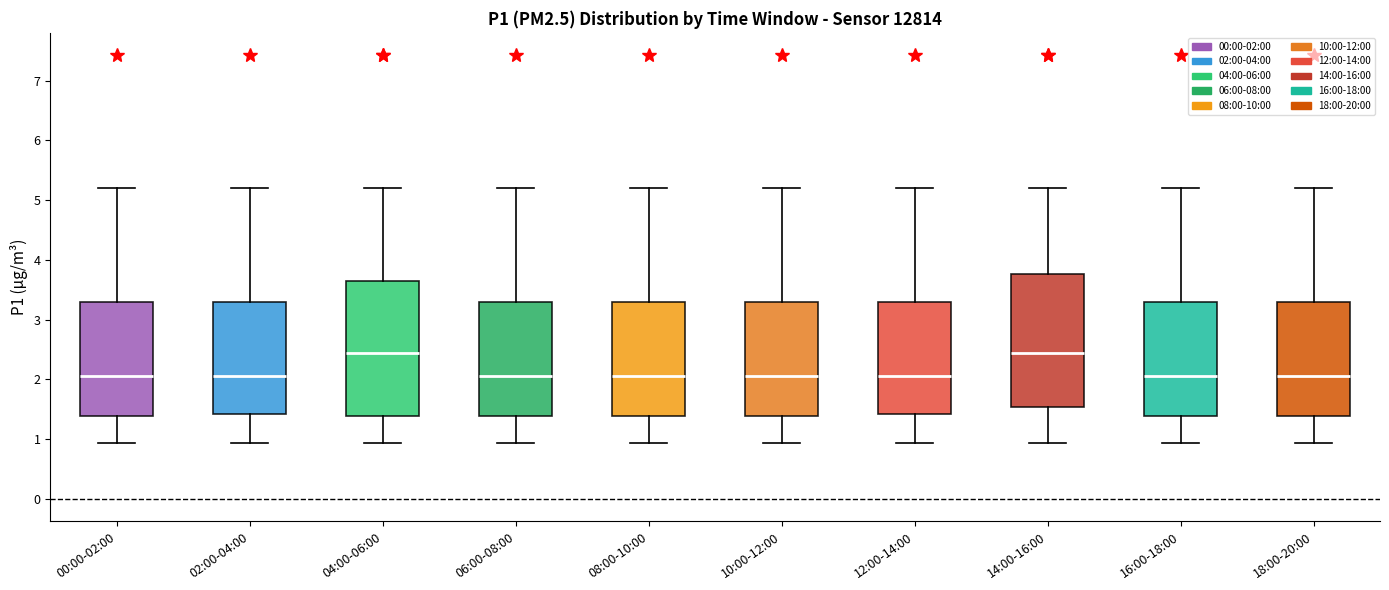

Reading left to right, transcribe this box plot: for each box, give where its median line is, the range the box spans, and where its two whiskers end, as read against the y-axis. The values are not printed on the chart, so give them approximately, as read against the axis.

00:00-02:00: median 2.1, box 1.4 to 3.3, whiskers 0.9 to 5.2
02:00-04:00: median 2.1, box 1.4 to 3.3, whiskers 0.9 to 5.2
04:00-06:00: median 2.5, box 1.4 to 3.6, whiskers 0.9 to 5.2
06:00-08:00: median 2.1, box 1.4 to 3.3, whiskers 0.9 to 5.2
08:00-10:00: median 2.1, box 1.4 to 3.3, whiskers 0.9 to 5.2
10:00-12:00: median 2.1, box 1.4 to 3.3, whiskers 0.9 to 5.2
12:00-14:00: median 2.1, box 1.4 to 3.3, whiskers 0.9 to 5.2
14:00-16:00: median 2.5, box 1.5 to 3.8, whiskers 0.9 to 5.2
16:00-18:00: median 2.1, box 1.4 to 3.3, whiskers 0.9 to 5.2
18:00-20:00: median 2.1, box 1.4 to 3.3, whiskers 0.9 to 5.2